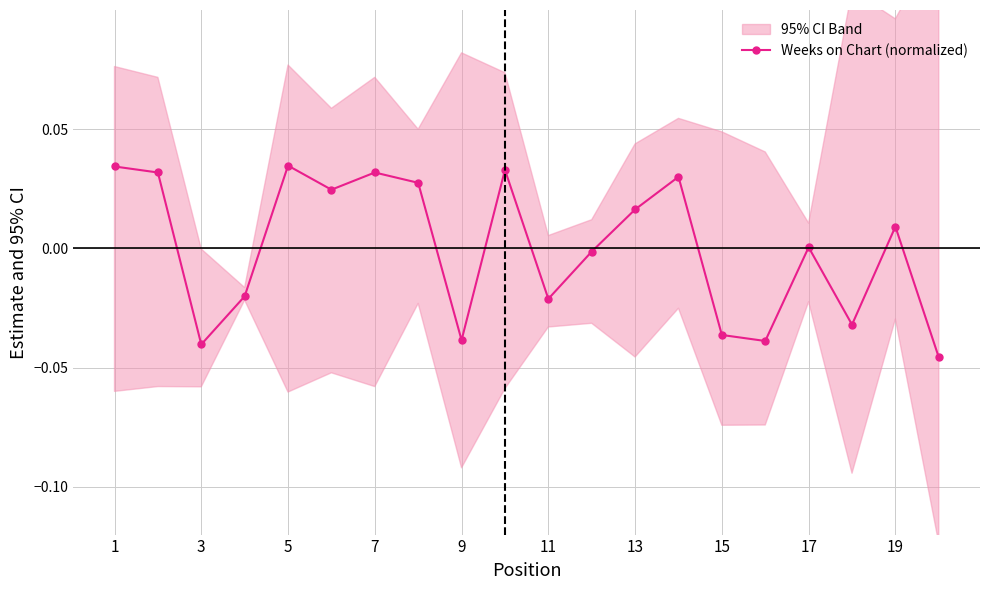

True or false: Weeks on Chart (normalized) has a value of -0.1 at 3.

False